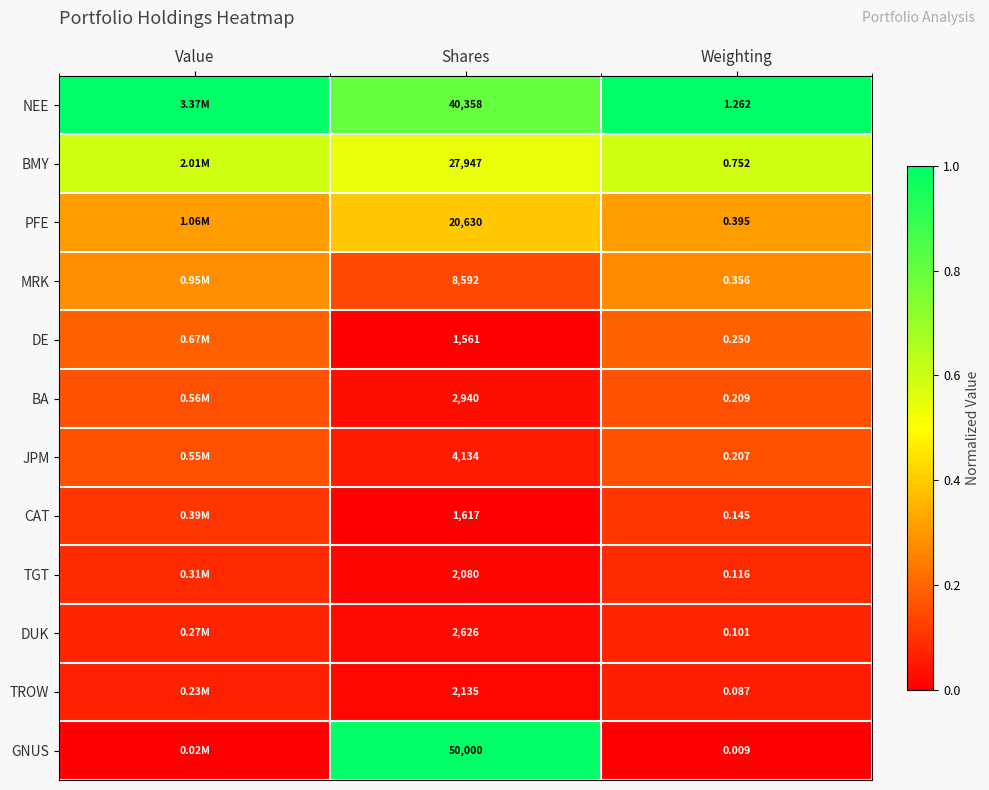

At Shares, list the series in order from largest to smallest.

GNUS, NEE, BMY, PFE, MRK, JPM, BA, DUK, TROW, TGT, CAT, DE